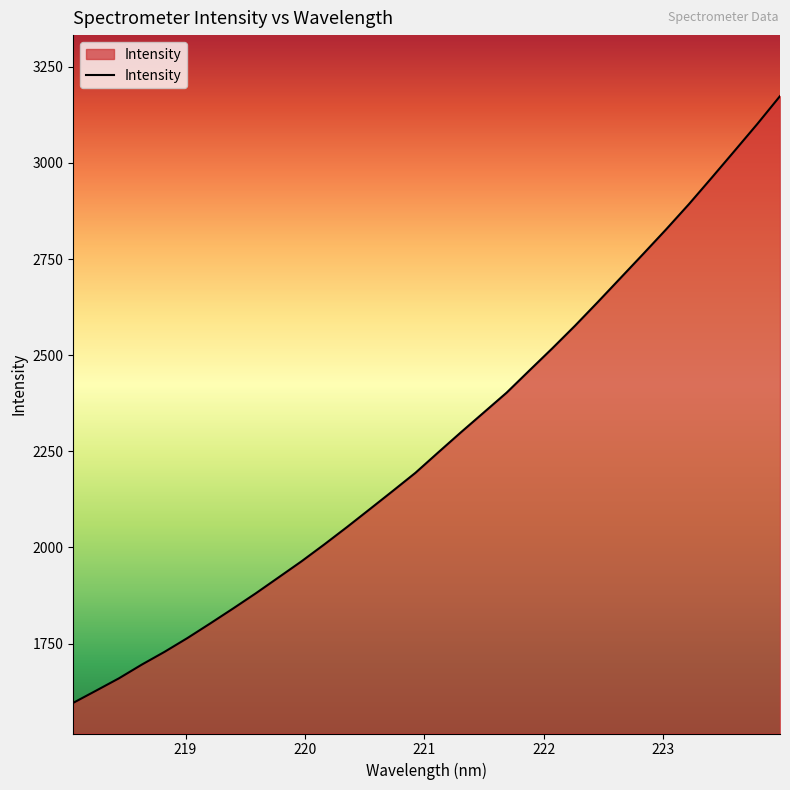

What is the difference between the maximum and minimum values?

1577.8